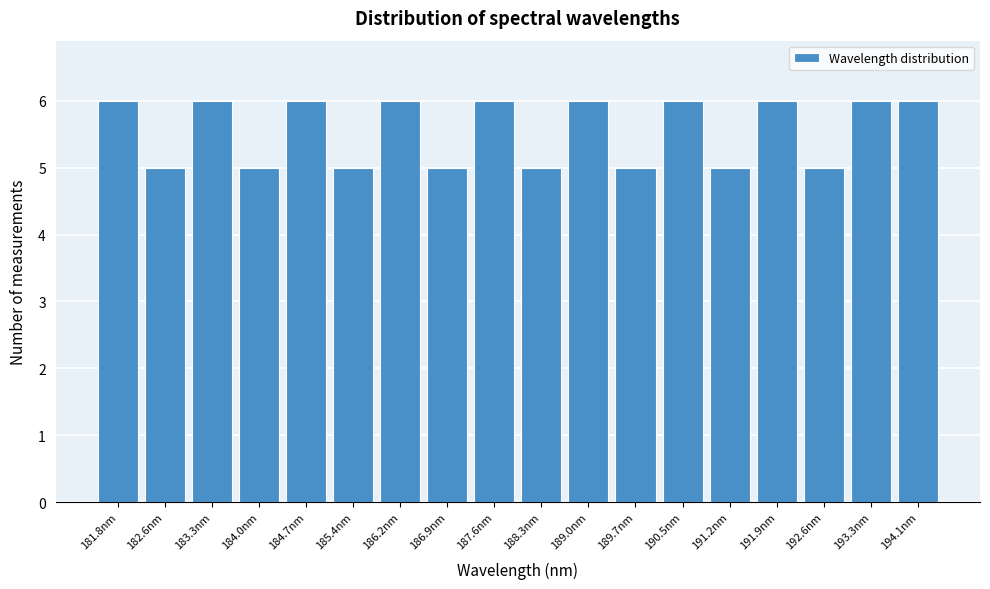

Reading left to right, extract all data points from this chart.

181.8nm=6	182.6nm=5	183.3nm=6	184.0nm=5	184.7nm=6	185.4nm=5	186.2nm=6	186.9nm=5	187.6nm=6	188.3nm=5	189.0nm=6	189.7nm=5	190.5nm=6	191.2nm=5	191.9nm=6	192.6nm=5	193.3nm=6	194.1nm=6